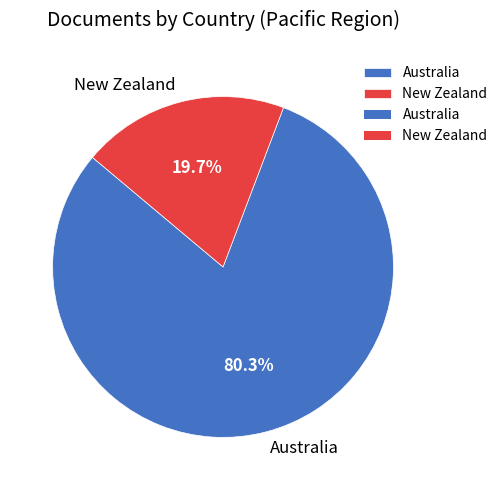

To the nearest percent, what is the difference between the largest and smallest slice percentages?

61%